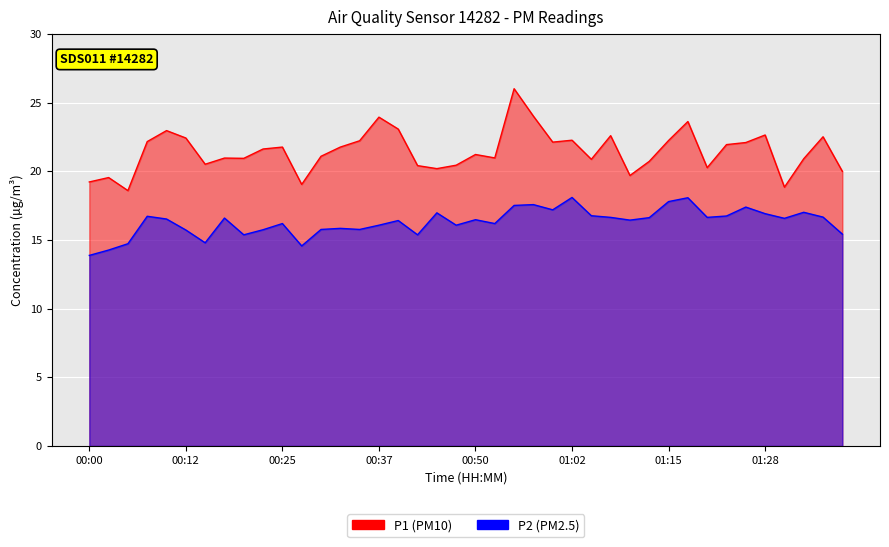

At which category does the chart reach its minimum across all series?

00:00